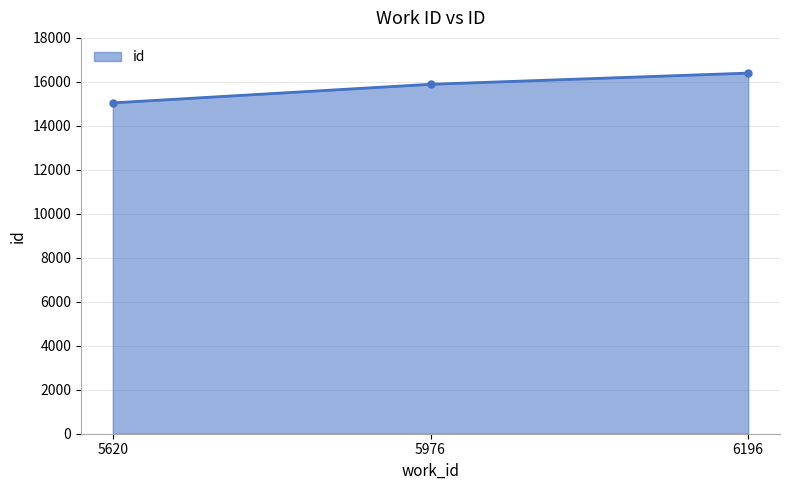

What is the value of the 3rd point from the left?

16399